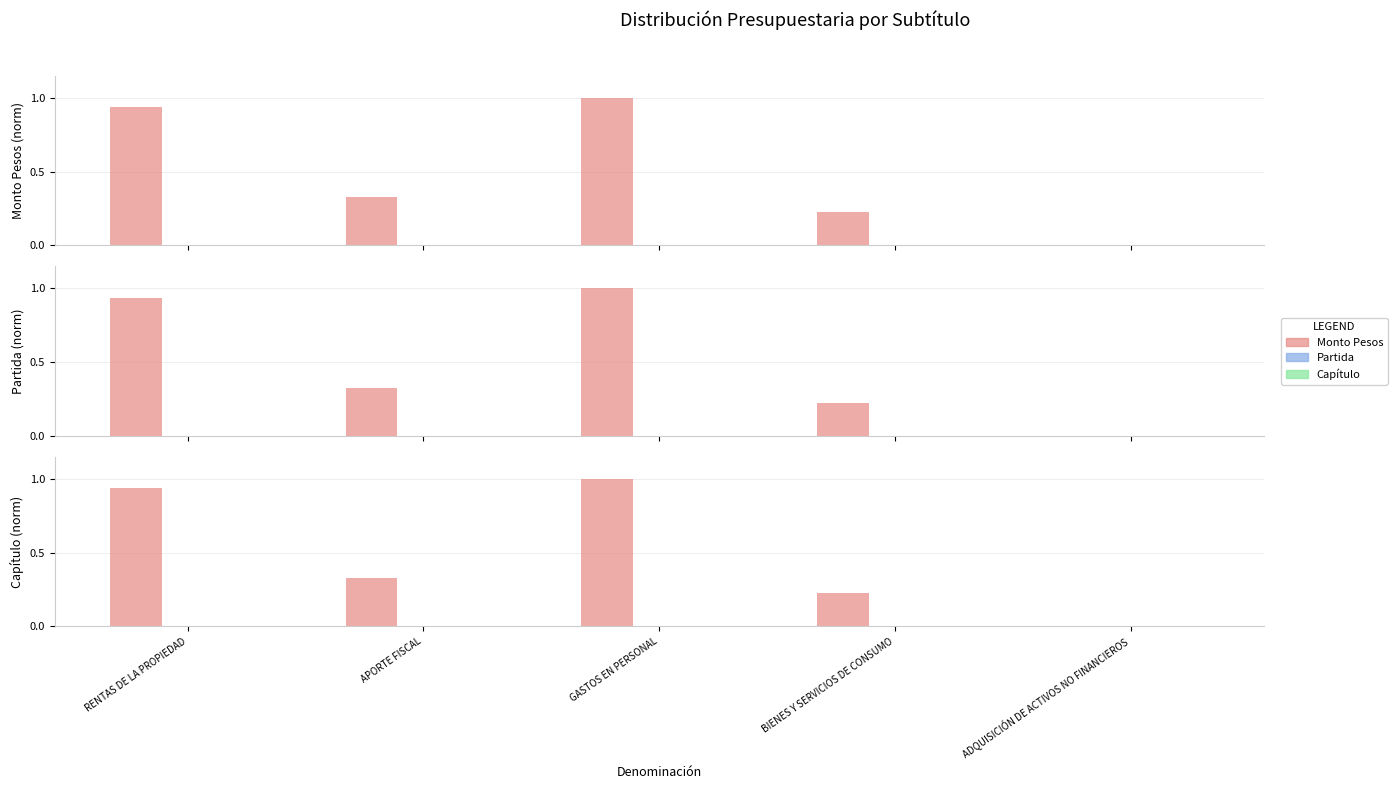

Which label corresponds to the largest value in the chart?

GASTOS EN PERSONAL